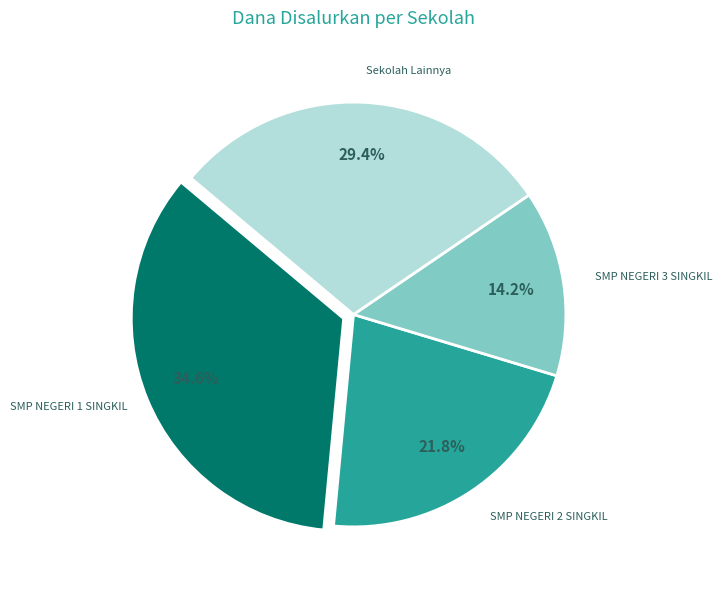

What is the ratio of the value at Sekolah Lainnya to the value at SMP NEGERI 2 SINGKIL?

1.3